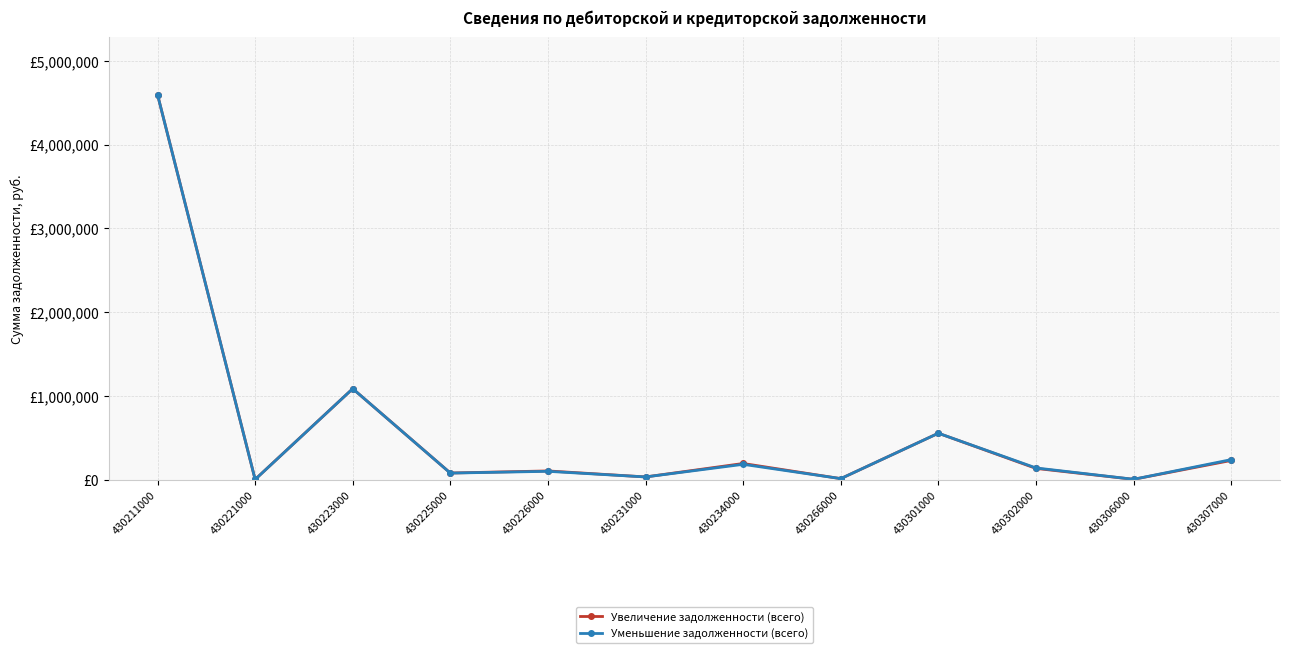

At which category is the sum across all series the highest?

430211000